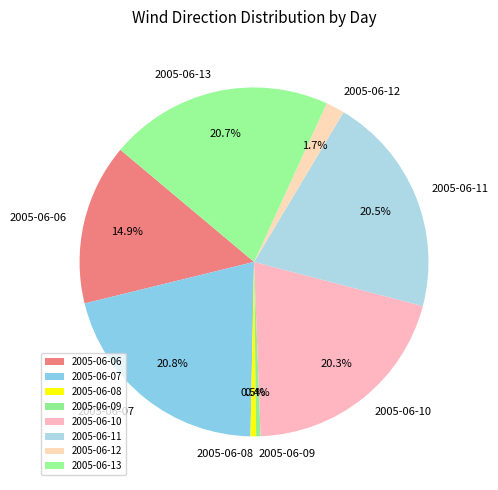

Is there any slice that represents more than half of the pie?

No